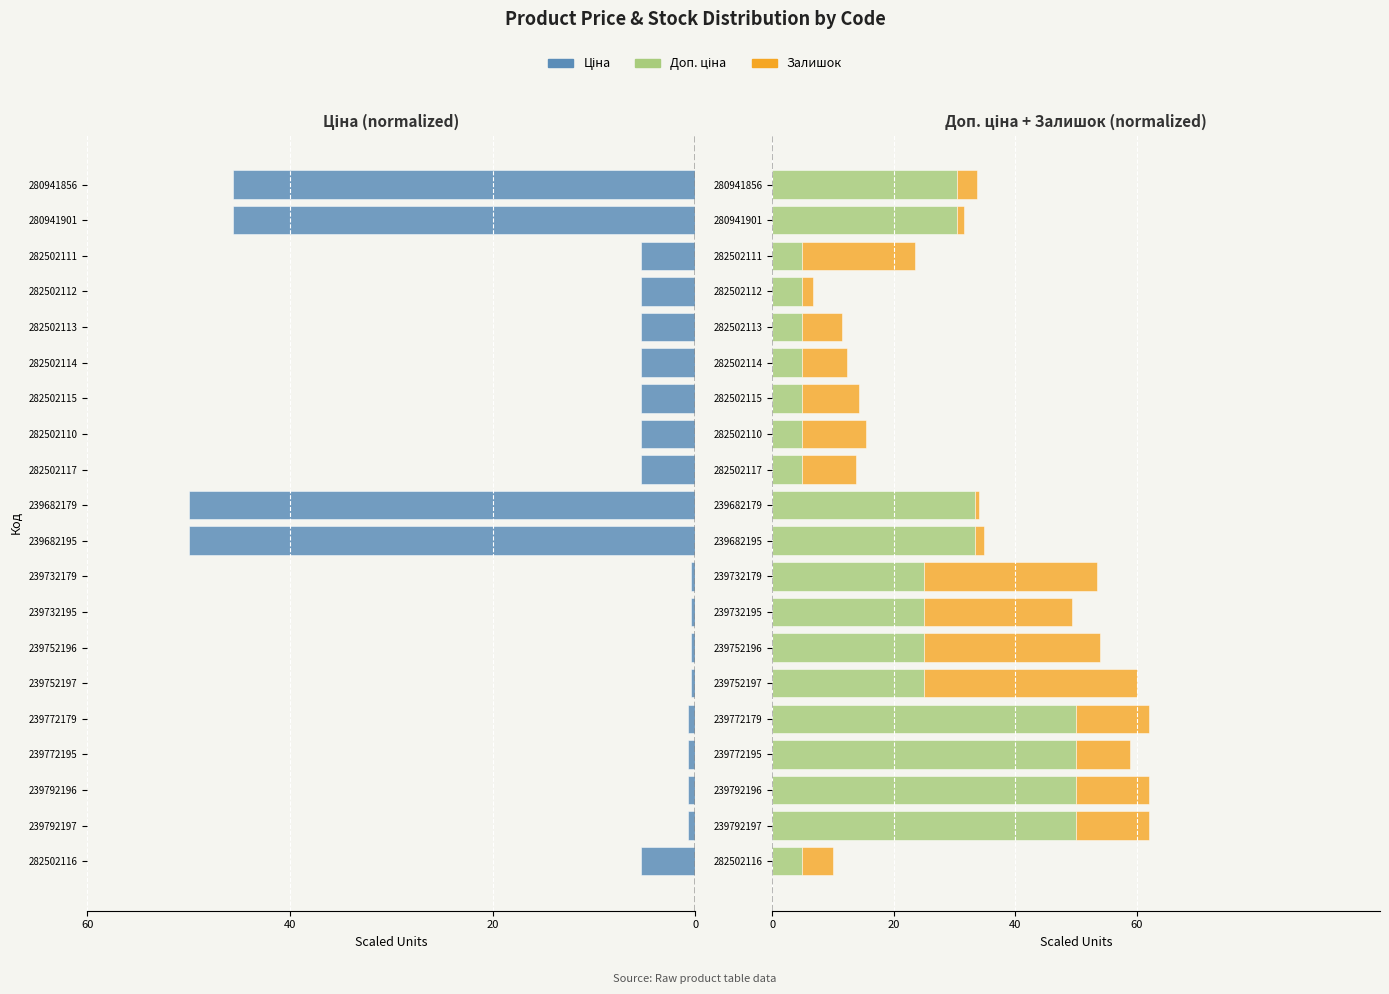

What is the lowest value of the Доп. ціна series?

4.9